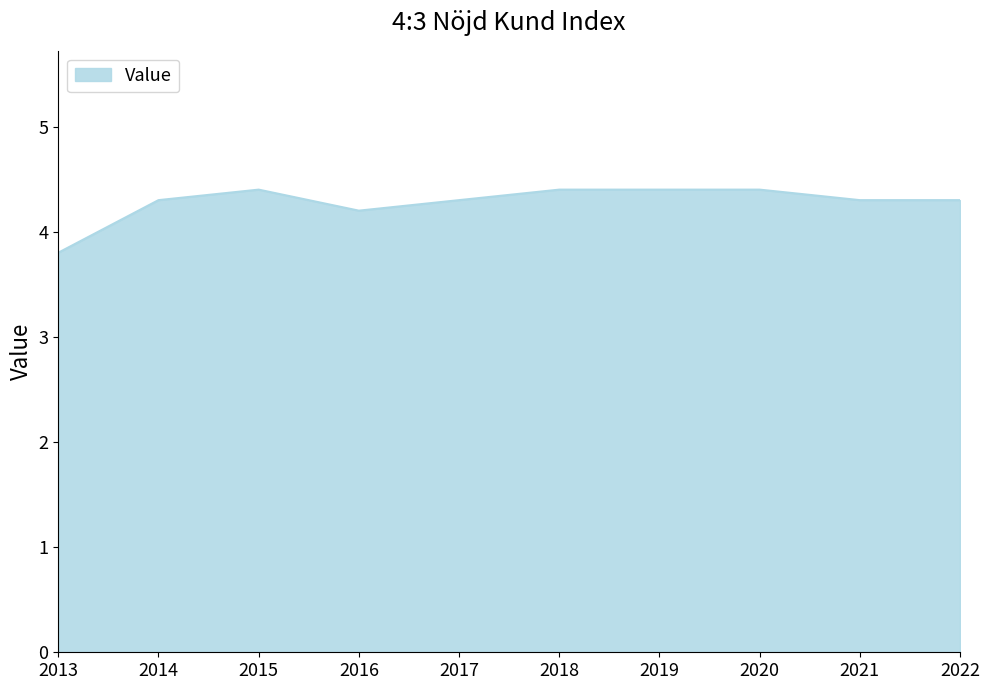

The value at 2013 is 3.8. True or false?

True